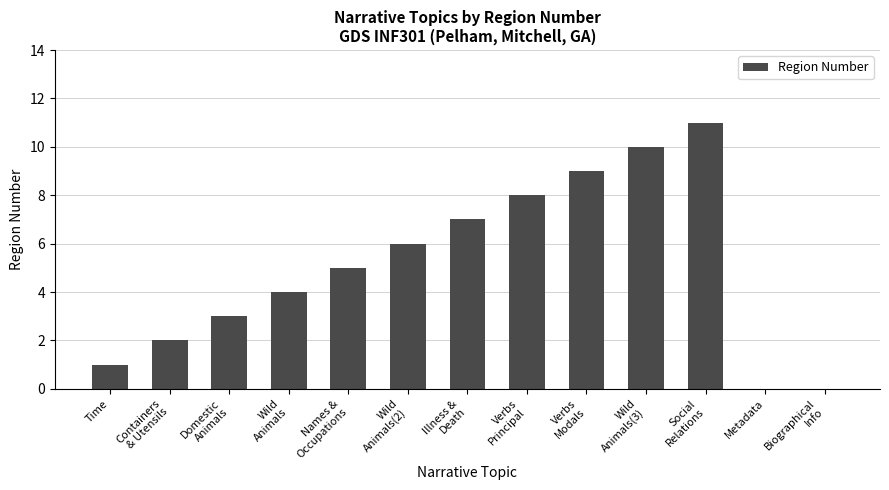

Reading left to right, what are all the values shown in this chart?

Time=1	Containers
& Utensils=2	Domestic
Animals=3	Wild
Animals=4	Names &
Occupations=5	Wild
Animals(2)=6	Illness &
Death=7	Verbs
Principal=8	Verbs
Modals=9	Wild
Animals(3)=10	Social
Relations=11	Metadata=0	Biographical
Info=0